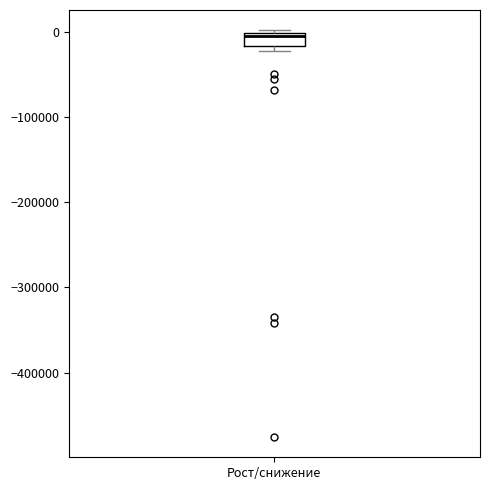

Read this box plot against the y-axis: the position of the median line, the range covered by the box, and the ends of both whiskers. The values are not printed on the chart, so give them approximately, as read against the axis.

median 0 (just below the box's upper edge), box -20000 to 0, whiskers -20000 (just below the box's lower edge) to 0